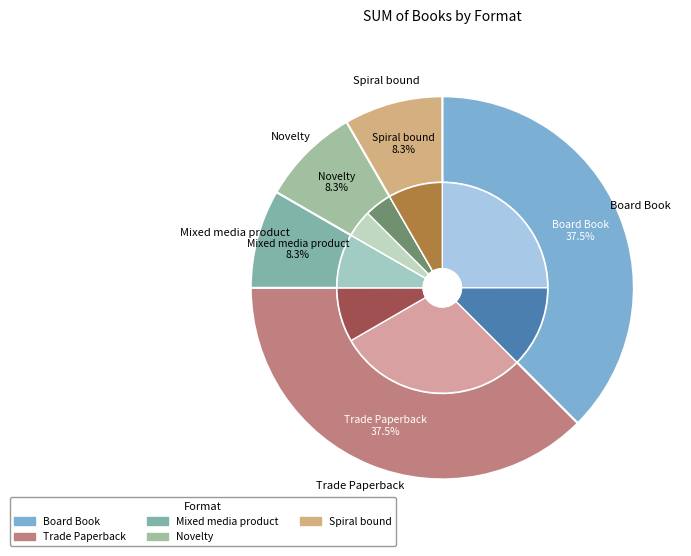

What percentage do Mixed media product and Novelty together represent?

16.7%